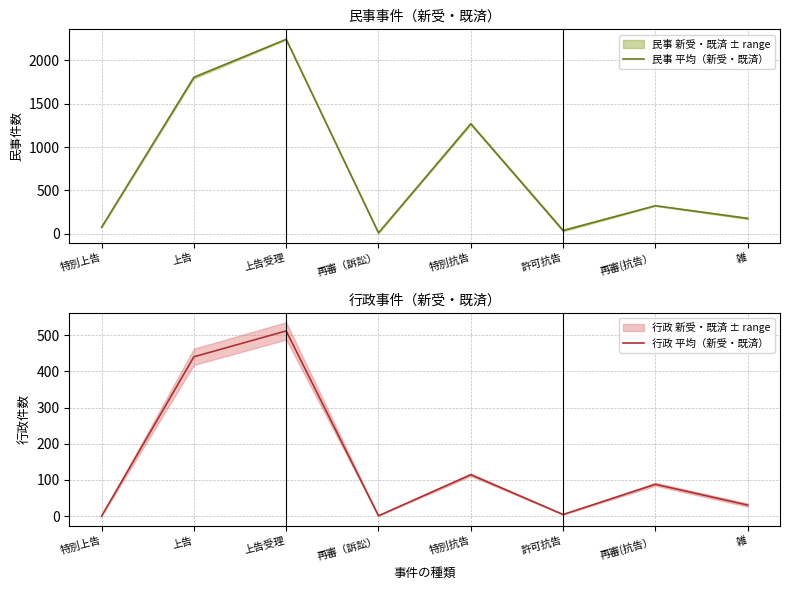

The value of 民事 平均（新受・既済） at 特別抗告 is 1268.5. True or false?

True